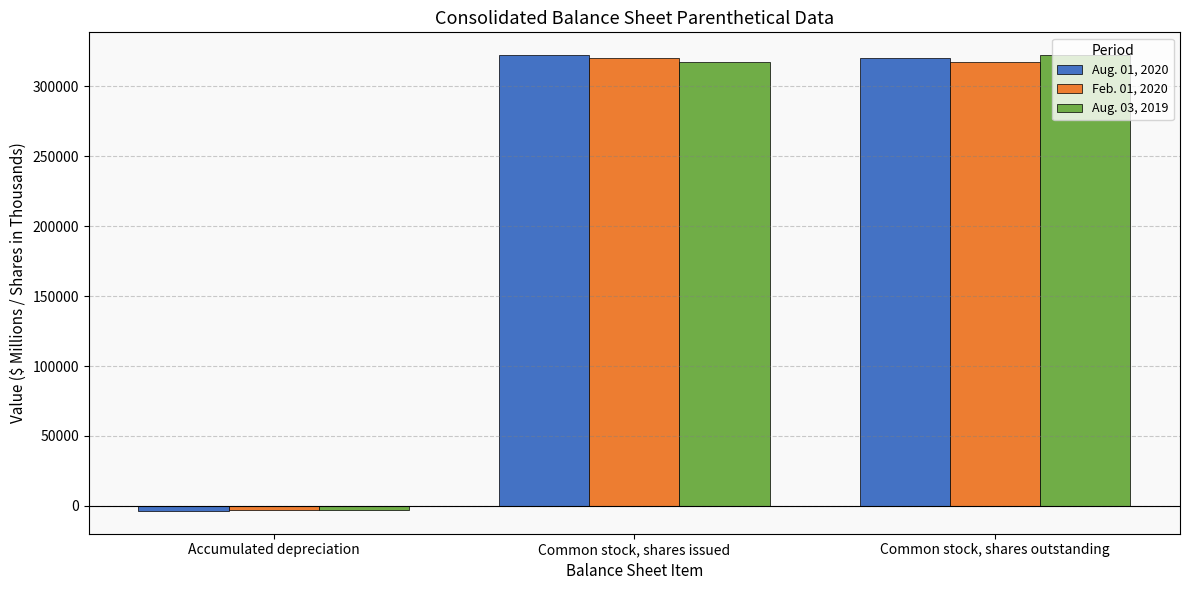

What is the value of the Feb. 01, 2020 bar at the 3rd from the left?

317700